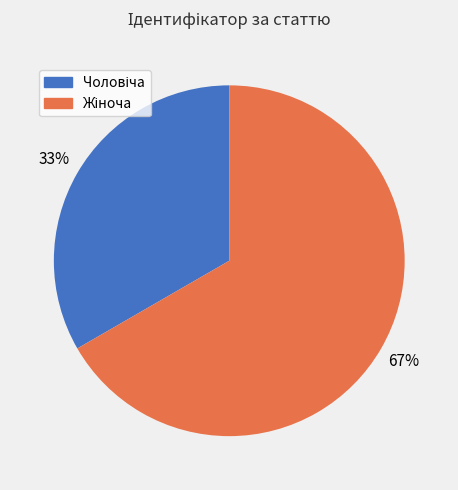

Is there a majority slice in this chart?

Yes